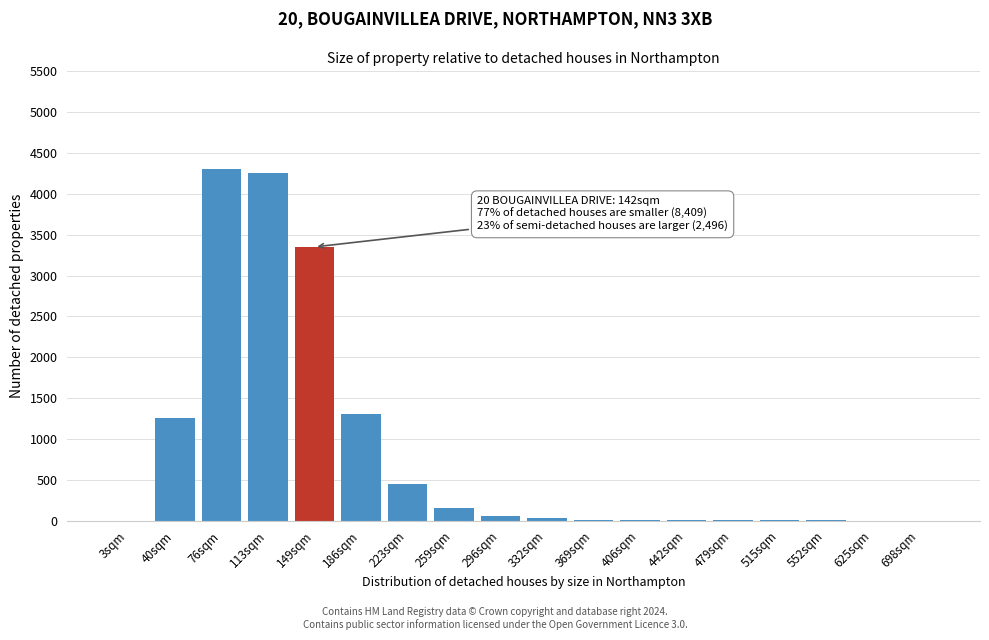

What is the maximum value shown in the chart?

4300